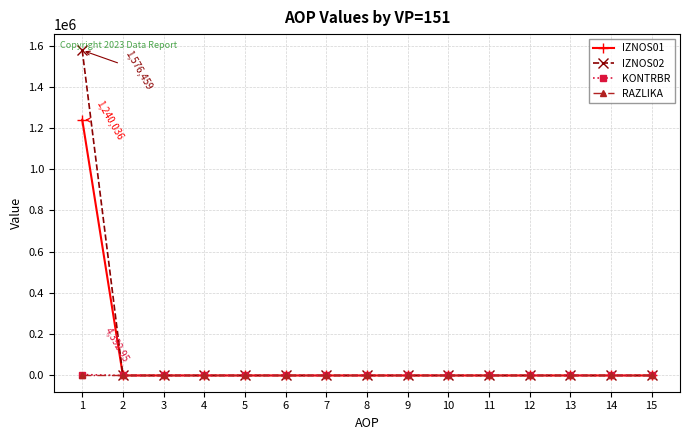

What are all the series names shown in the legend?

IZNOS01, IZNOS02, KONTRBR, RAZLIKA